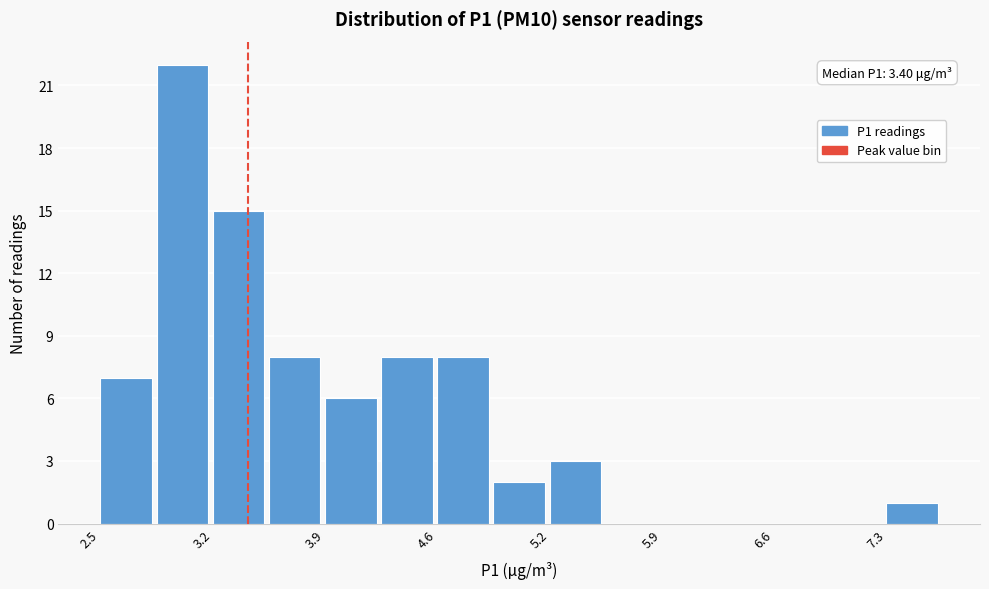

Around what value on the x-axis is the tallest bar? Give the approximate position of its centre, as read against the axis.

3.0